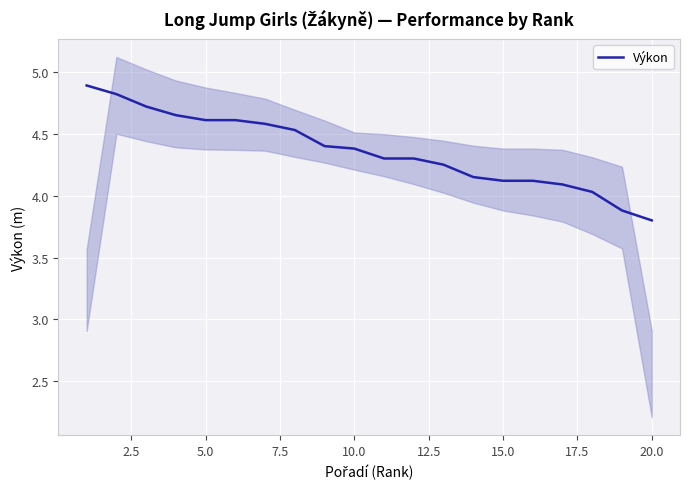

At which label does Výkon reach its minimum?

20.0